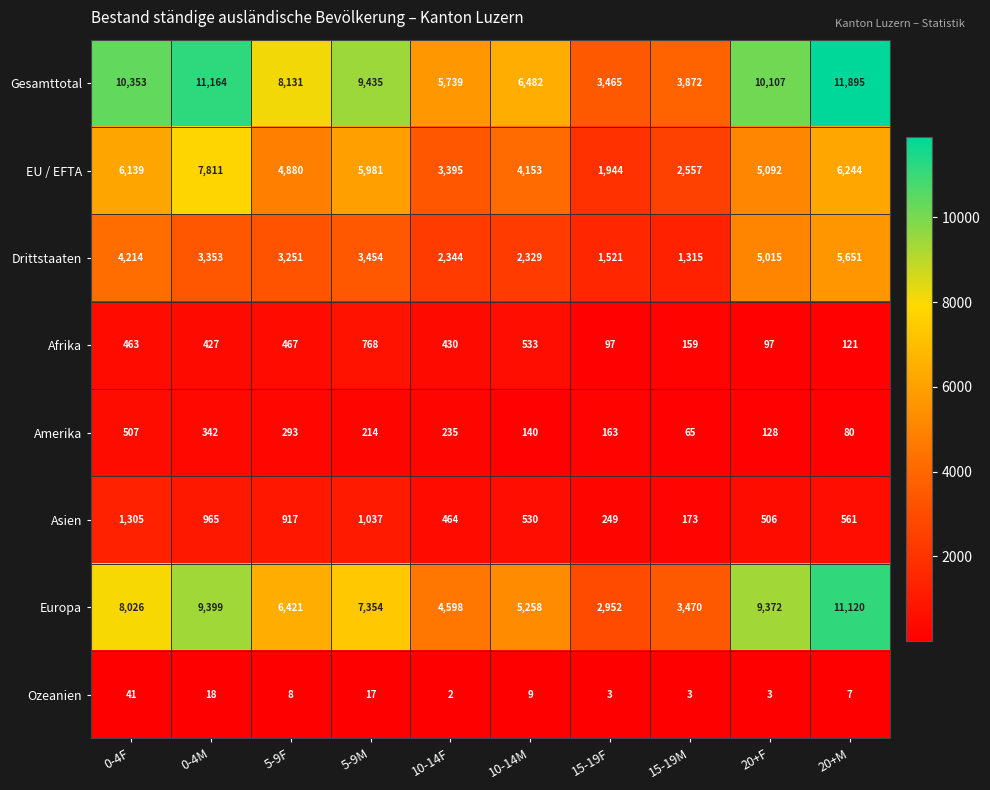

What is the approximate value of Afrika at 15-19M, to the nearest 10?

160